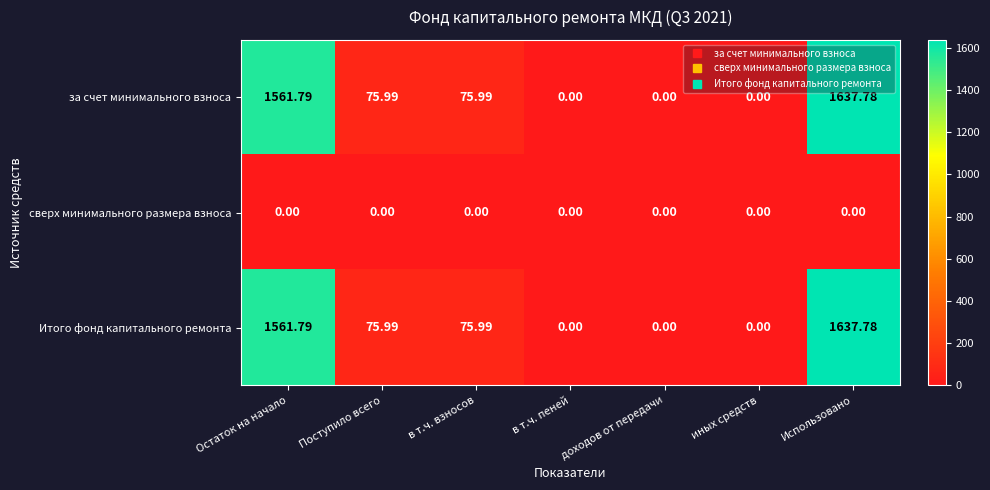

At which category is the sum across all series the highest?

Использовано